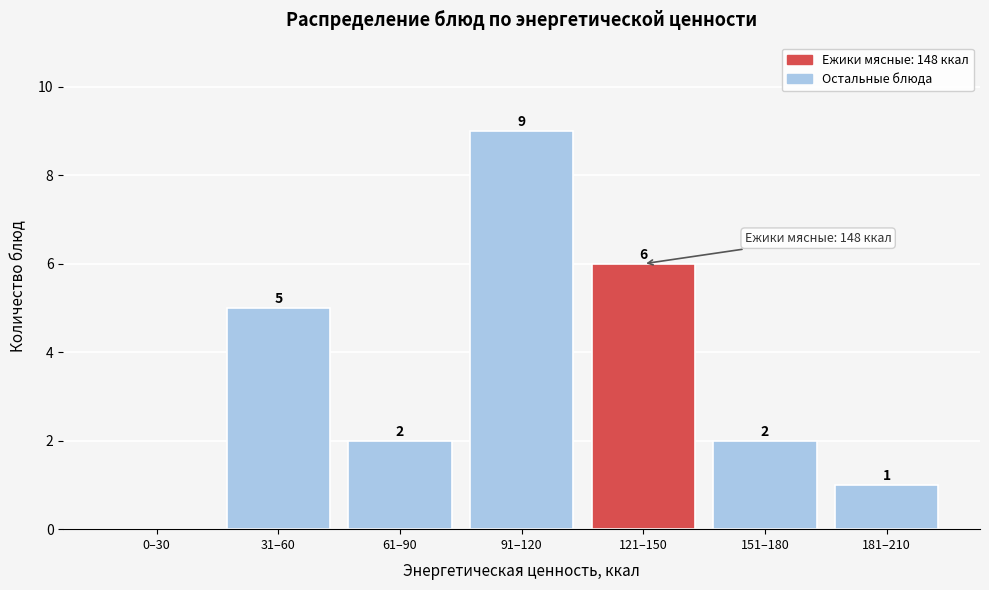

Reading left to right, extract all data points from this chart.

0–30=0	31–60=5	61–90=2	91–120=9	121–150=6	151–180=2	181–210=1